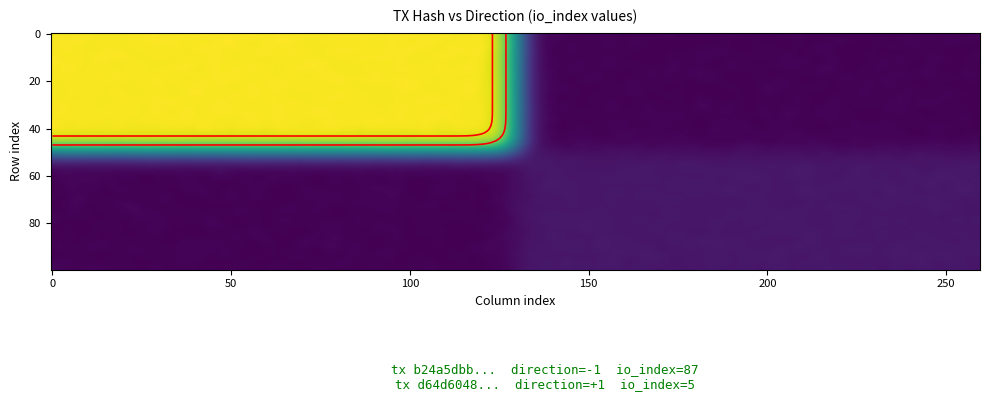

What is the average value of the d64d6048d45661dfbf0c169738b91926679070c series?

3